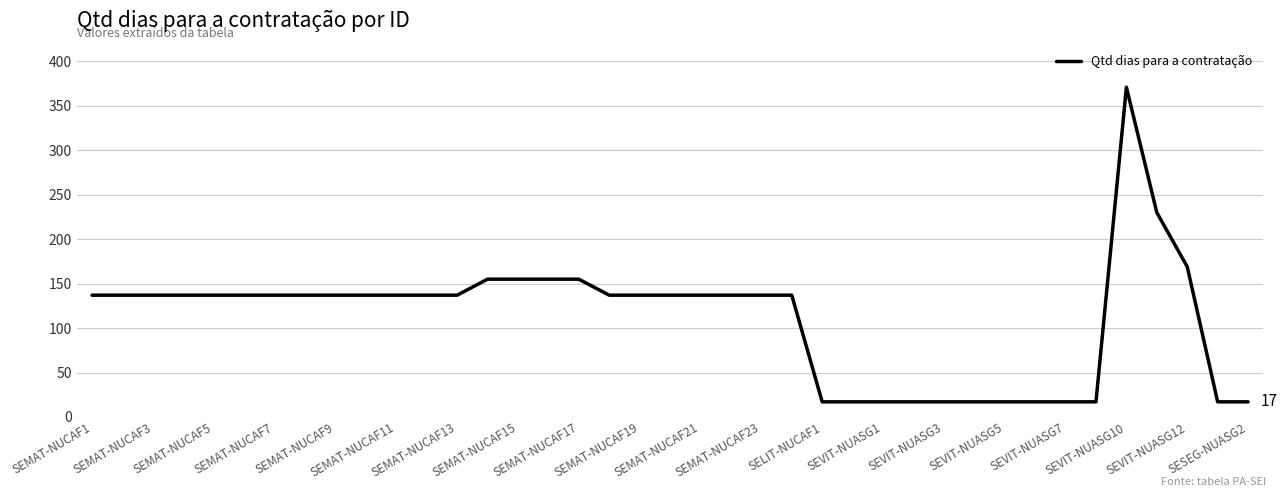

What is the greatest value displayed?

371